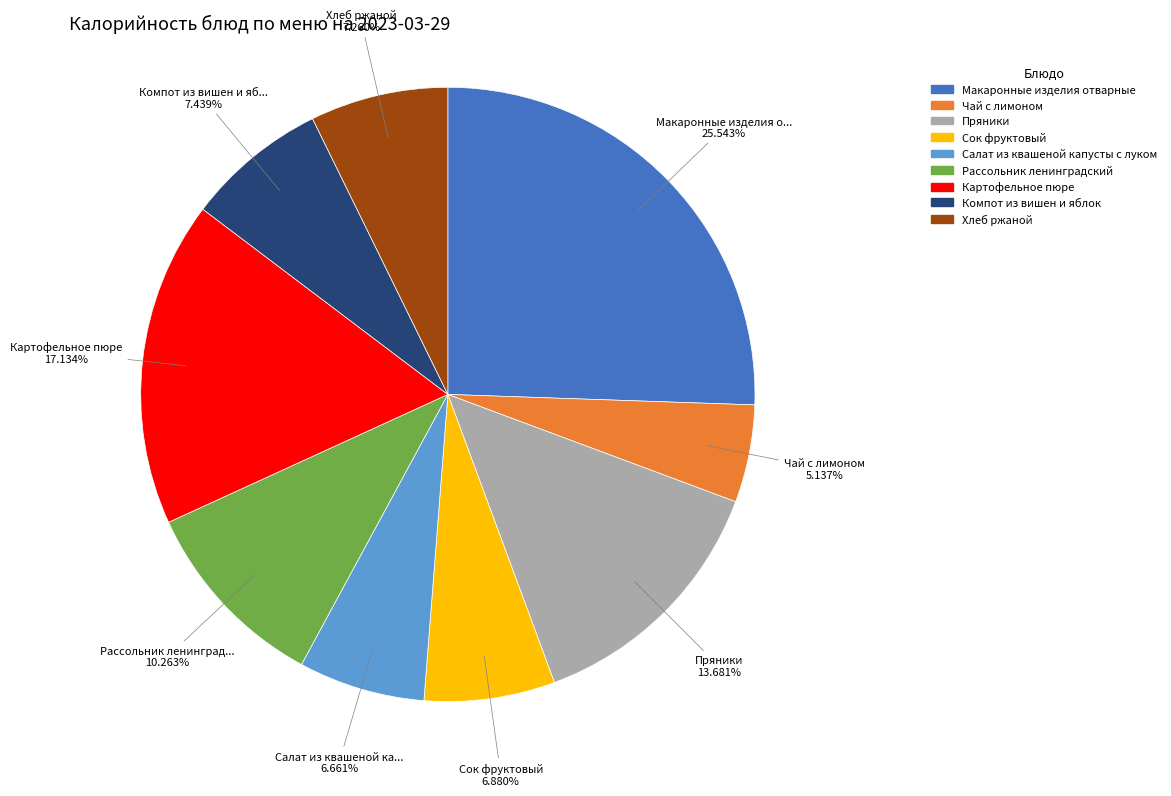

Approximately how many times larger is the value at Картофельное пюре compared to Хлеб ржаной?

2.4